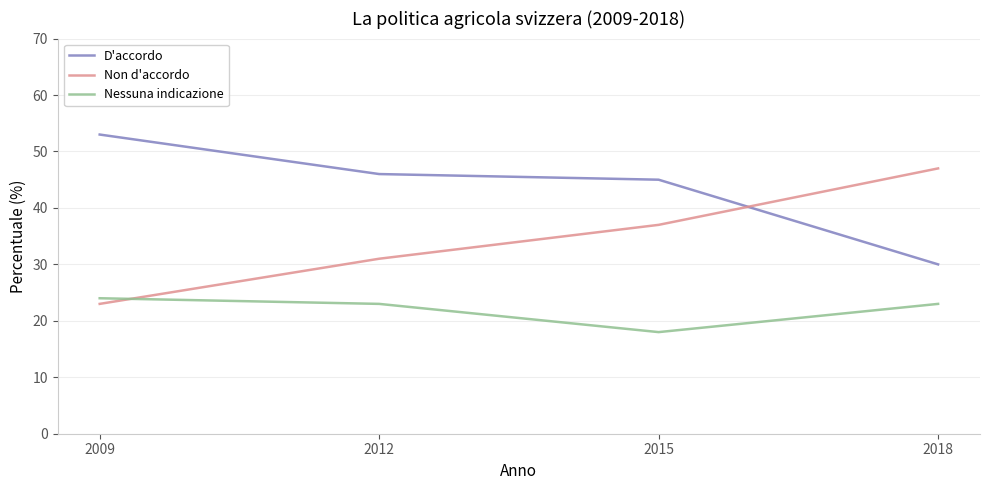

Does the chart have visible grid lines?

Yes